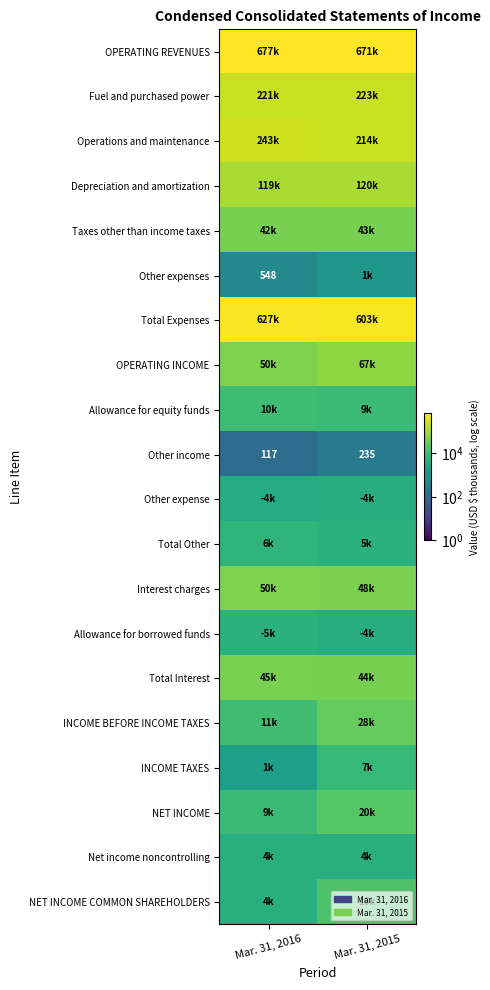

What is the difference between the maximum and minimum values in the Other income series?

118